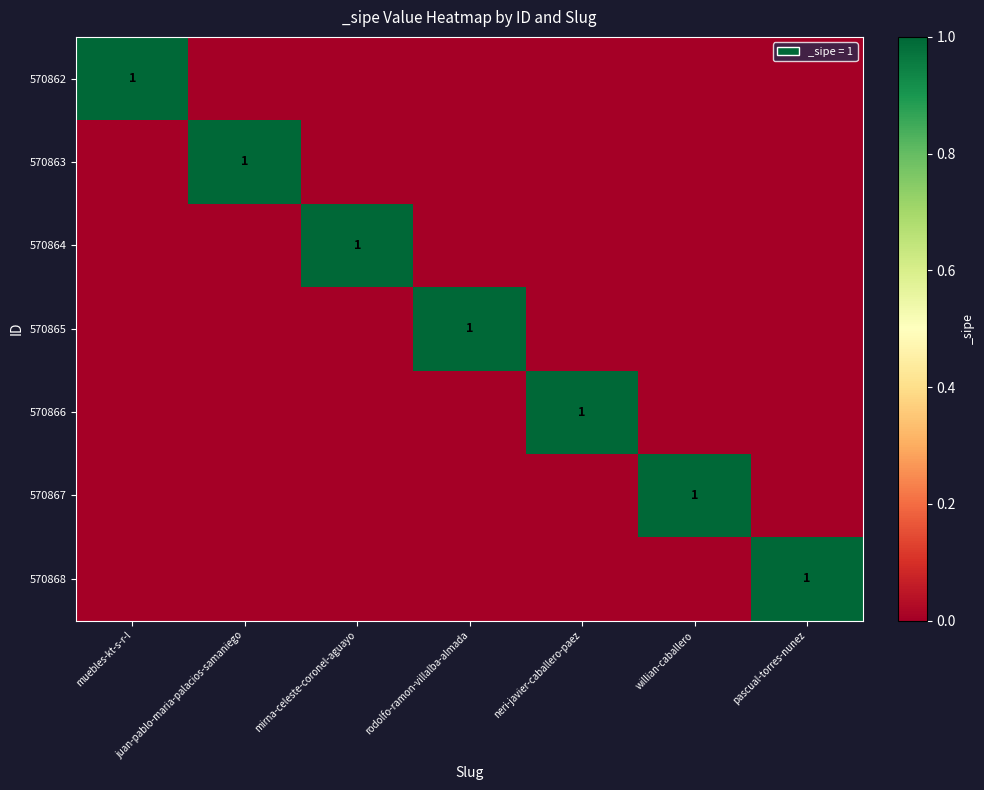

Is it true that 570866 equals 0 at neri-javier-caballero-paez?

False